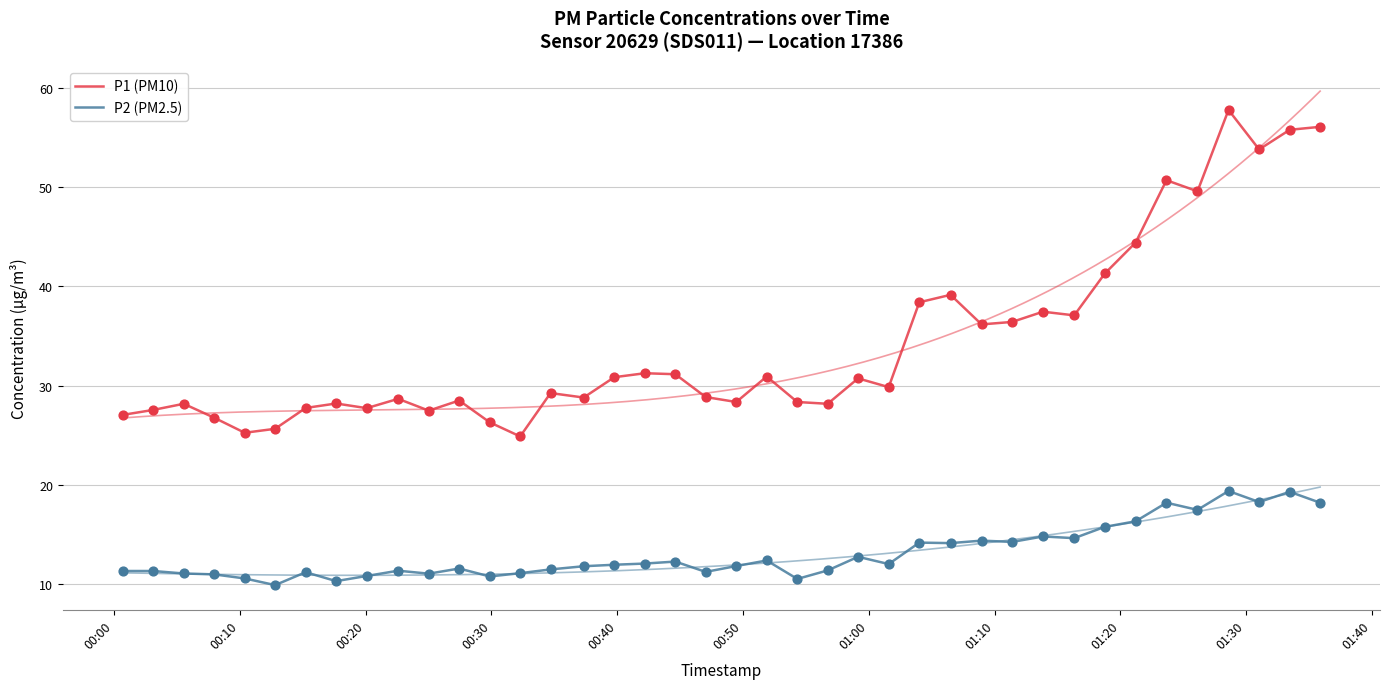

Which series contains the lowest Y value?

P2 (PM2.5)